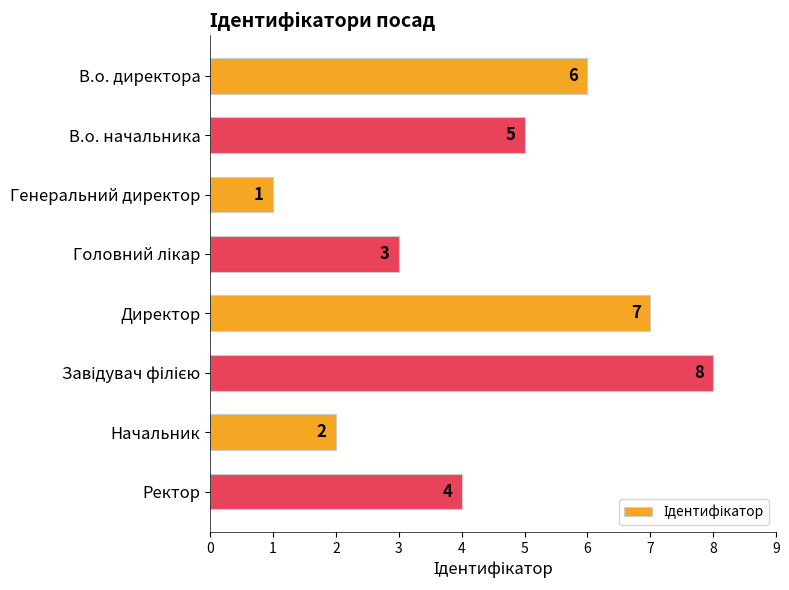

Reading top to bottom, list all the values displayed in this chart.

6	5	1	3	7	8	2	4